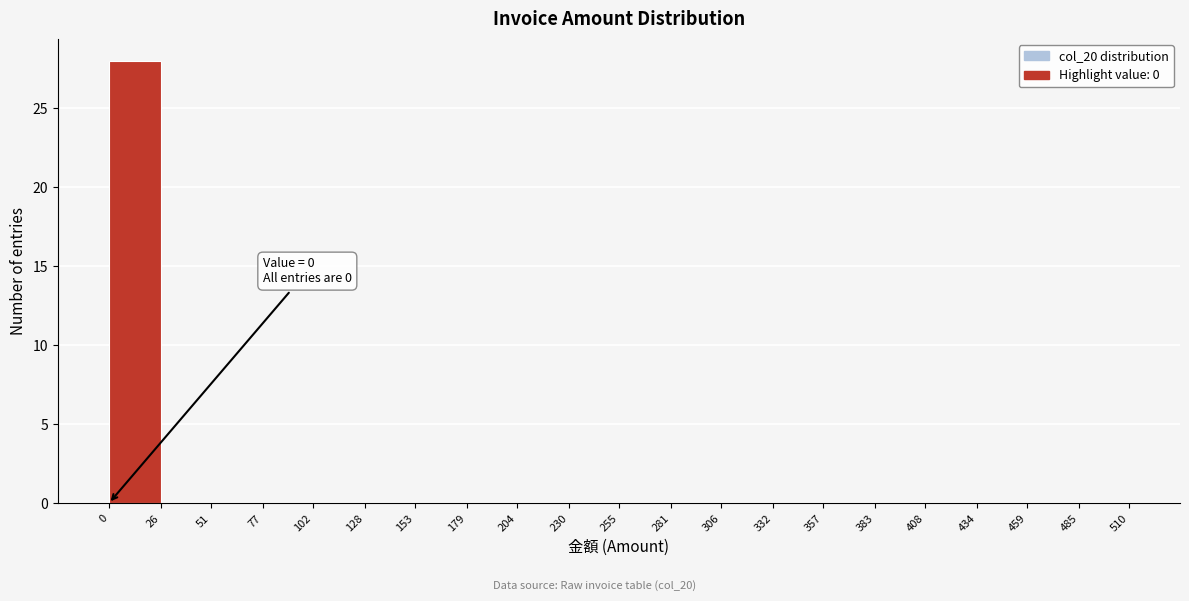

Which range on the x-axis has the tallest bar?

0 to 26